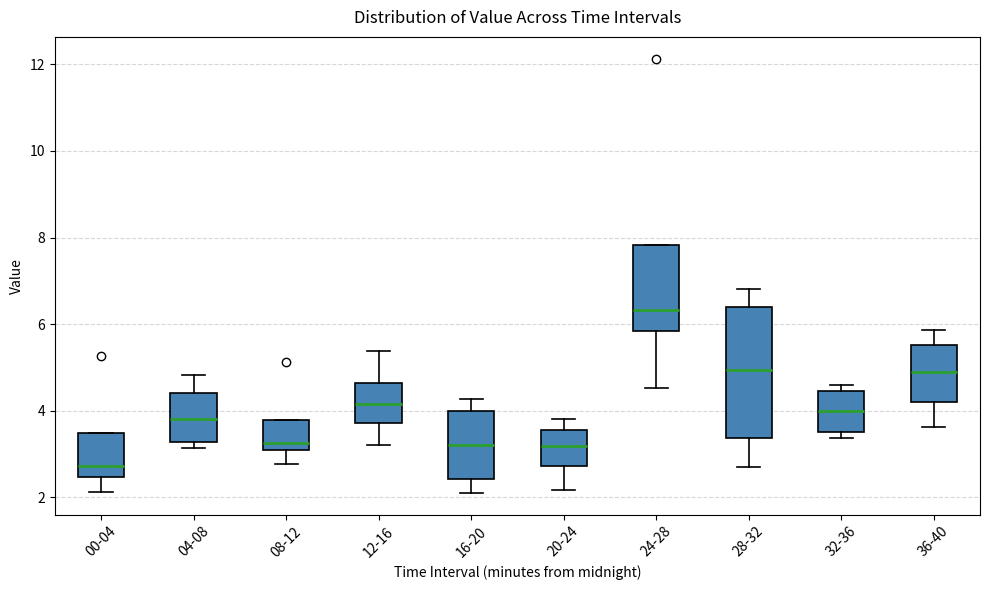

Which box's median line is the lowest?

00-04